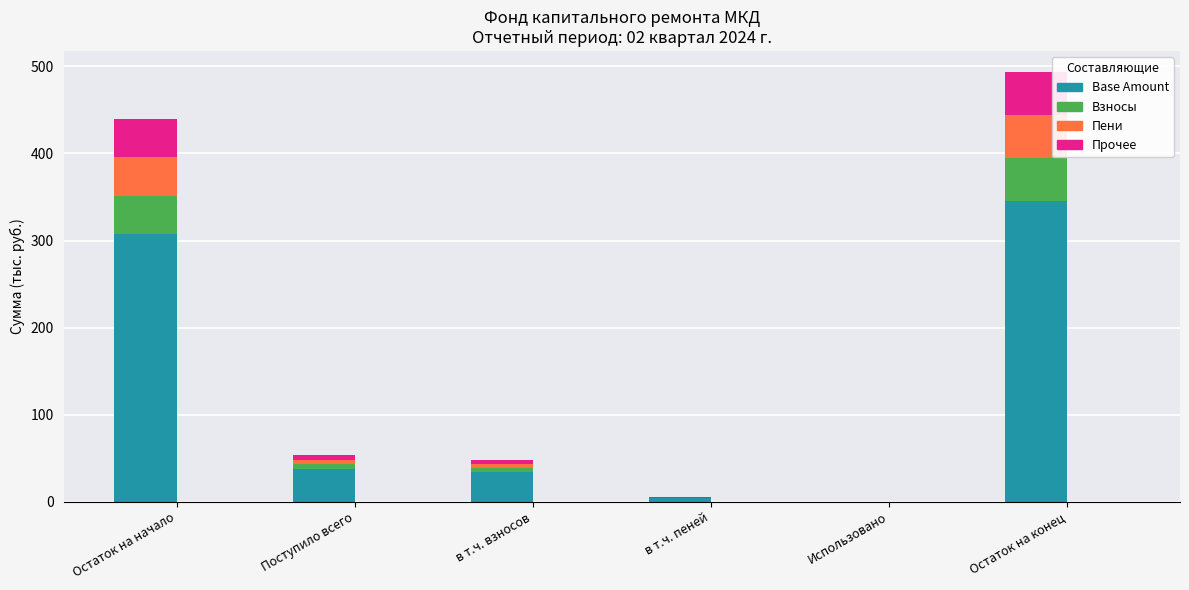

What is the total value across all series at Остаток на конец?

493.1